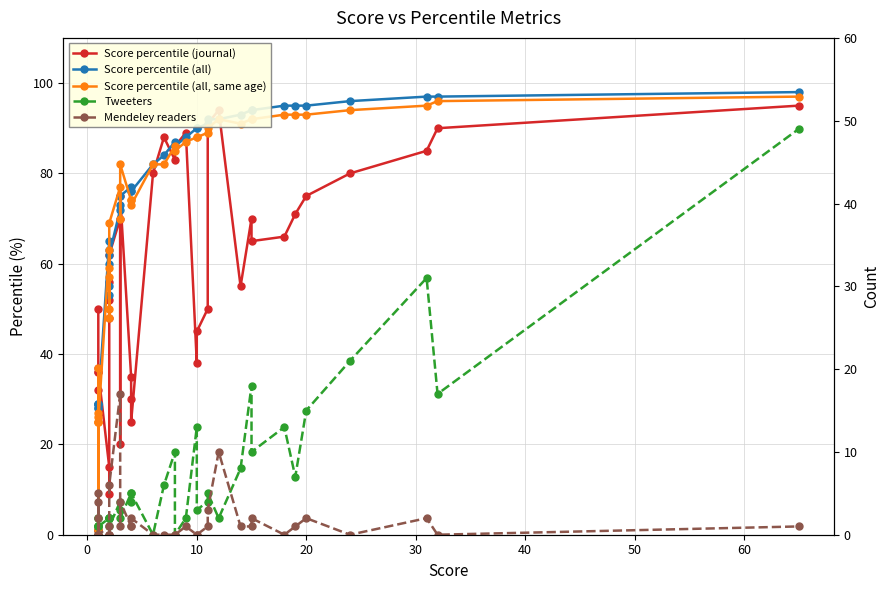

List the series in order of their peak value, lowest first.

Mendeley readers, Tweeters, Score percentile (journal), Score percentile (all, same age), Score percentile (all)